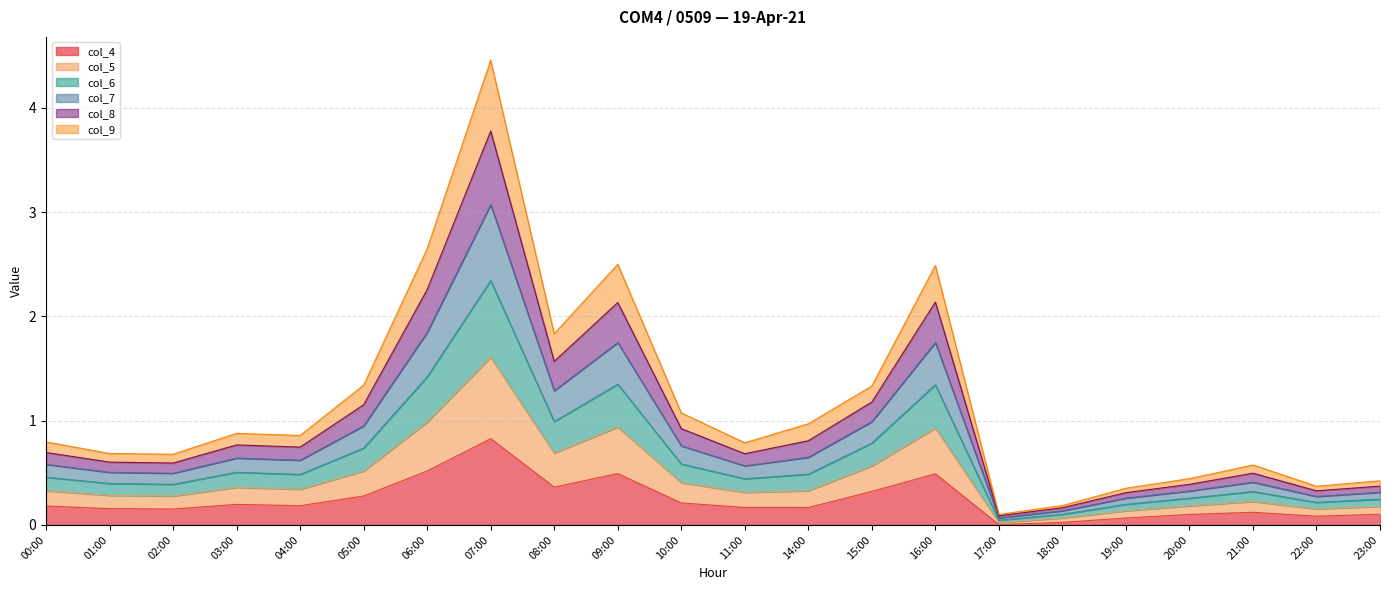

The value of col_4 at 02:00 is 0.2. True or false?

True